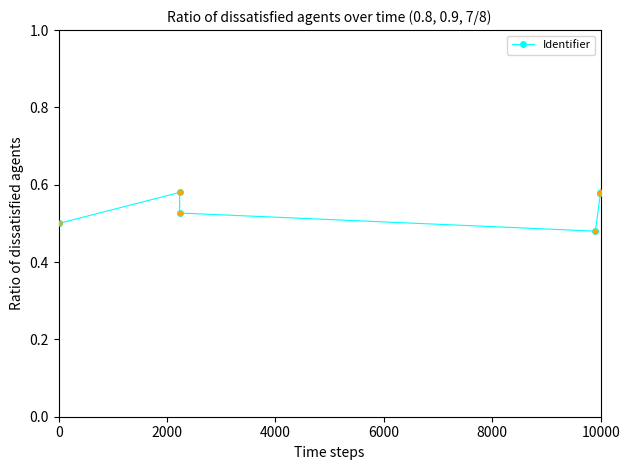

True or false: the data has more than 0 interior local peaks.

True